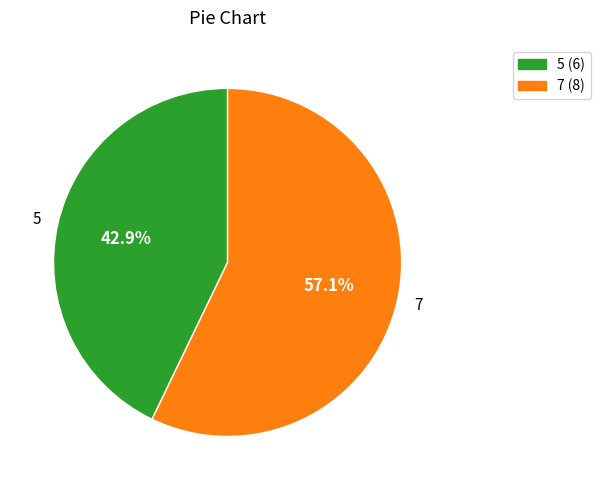

What percentage do 7 and 5 together represent?

100.0%